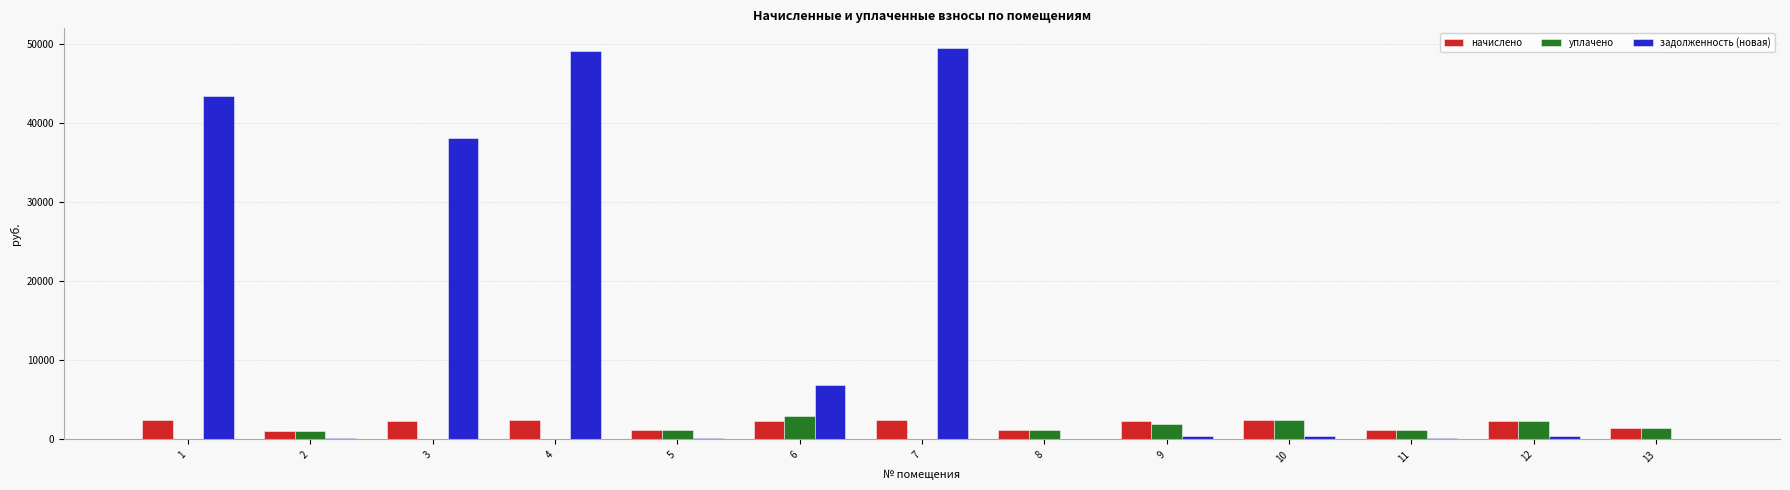

What are all the series names shown in the legend?

начислено, уплачено, задолженность (новая)